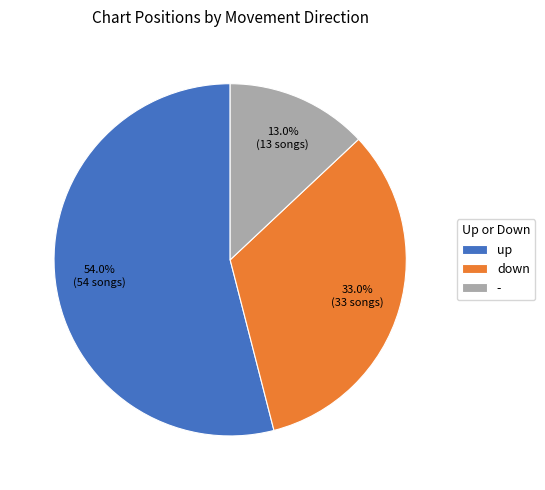

To the nearest percent, what is the combined percentage of down and -?

46%